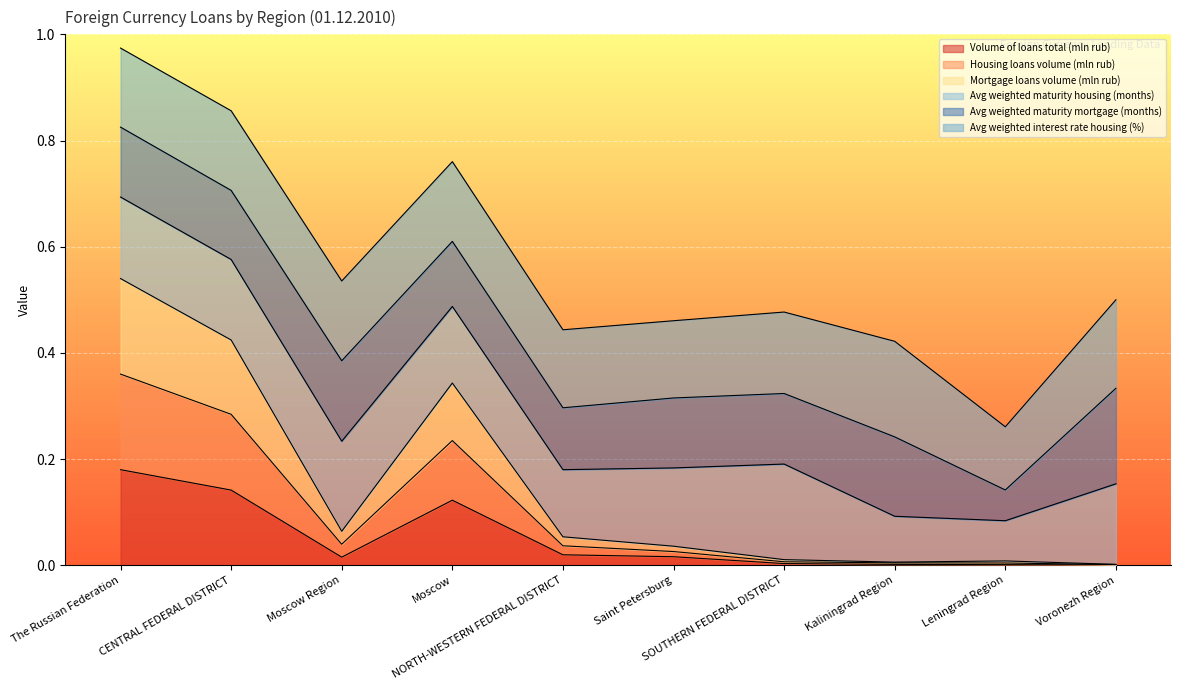

Where is the first local maximum for Housing loans volume (mln rub)?

Moscow